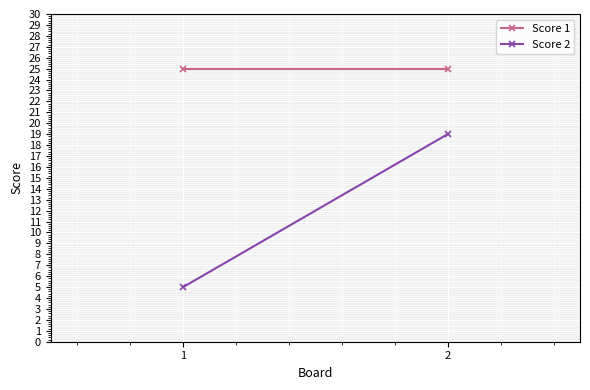

The value of Score 1 at 1 is 43. True or false?

False